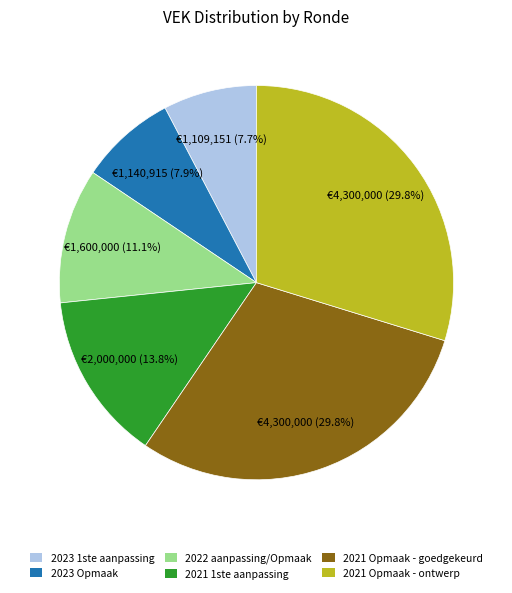

How much of the chart is everything except 2021 Opmaak - goedgekeurd?

70.2%